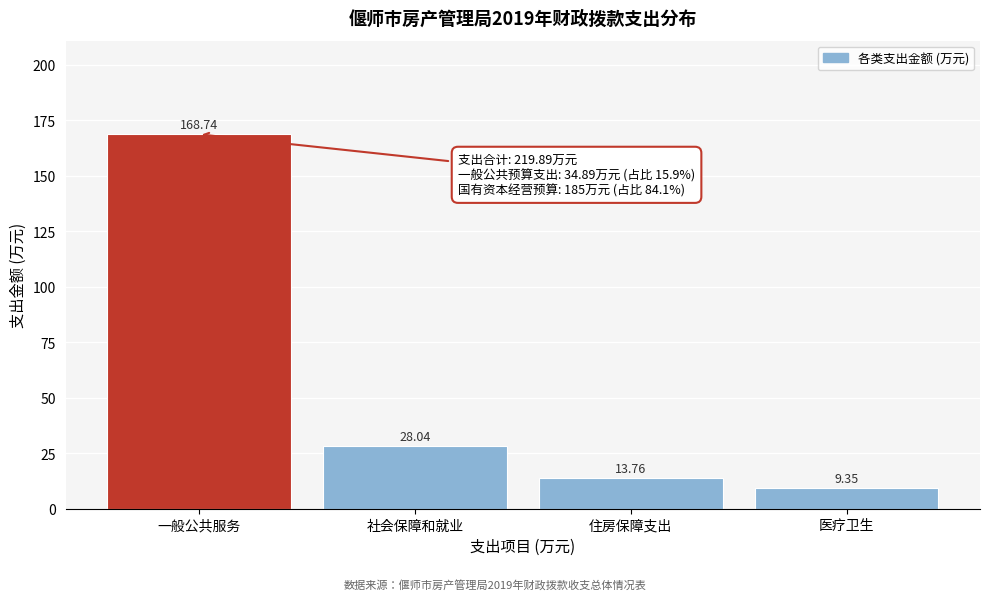

What is the change in value from 住房保障支出 to 医疗卫生?

-4.4